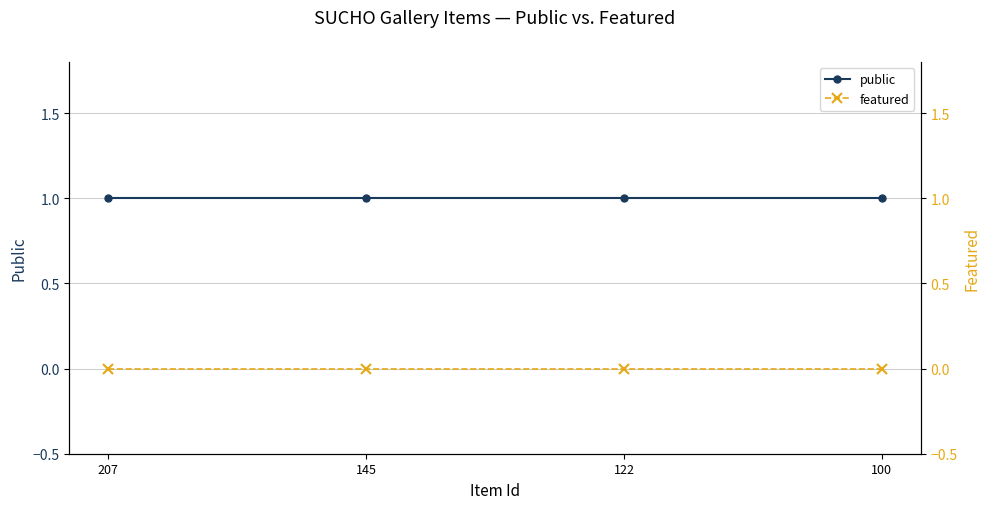

At which label does featured reach its peak?

207